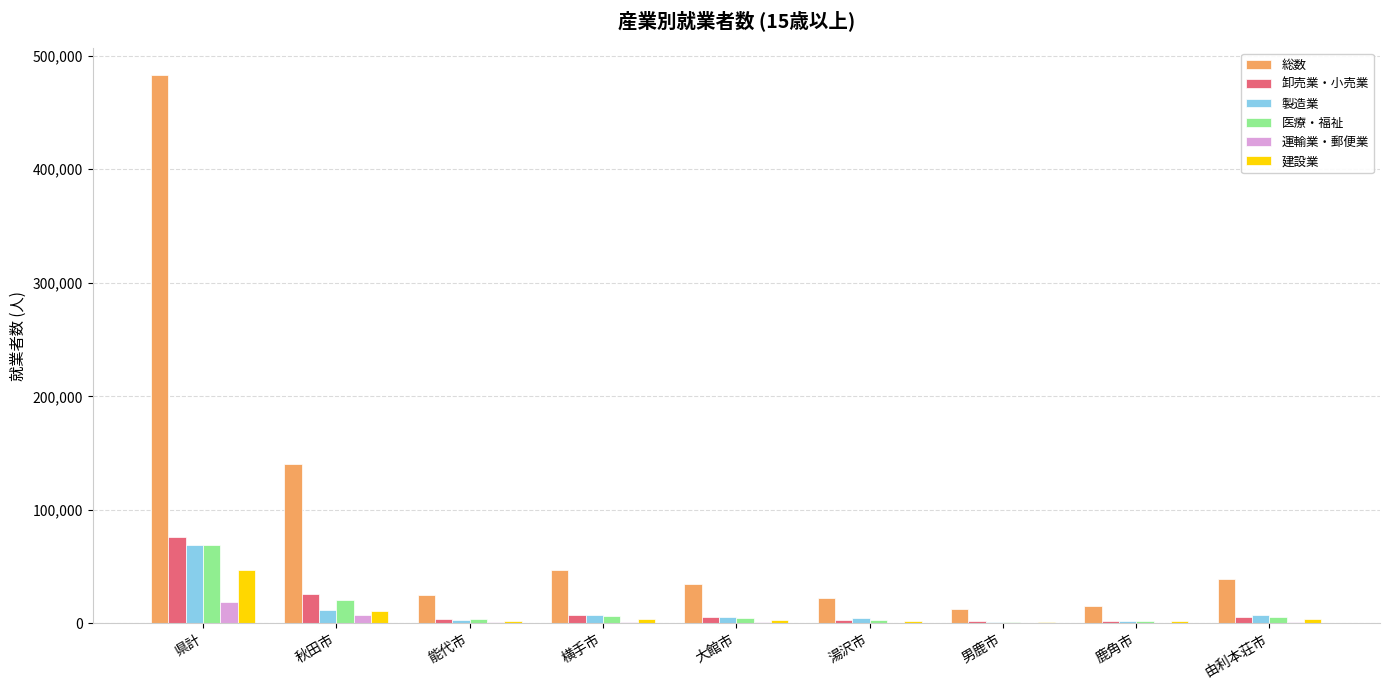

Which series has the largest range (max minus min)?

総数